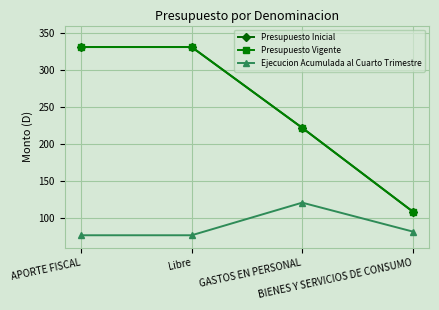

True or false: Presupuesto Inicial has more than 2 points higher than both neighbors.

False